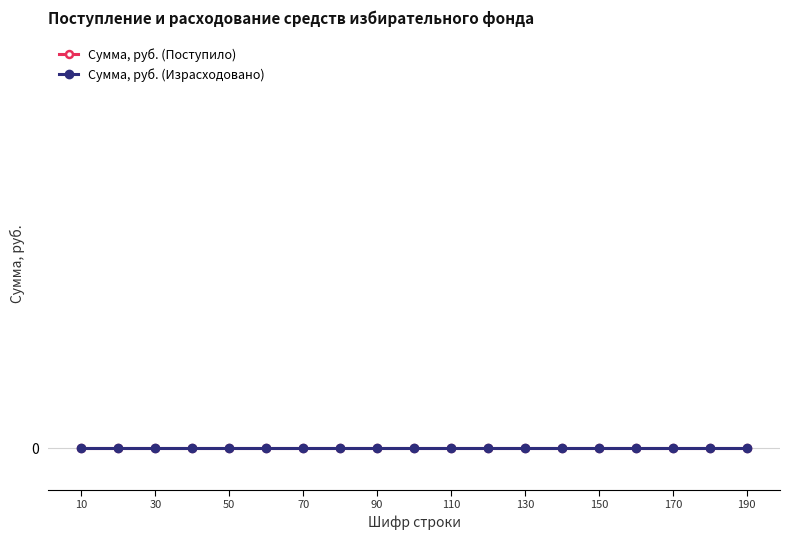

At which category is the sum across all series the highest?

190